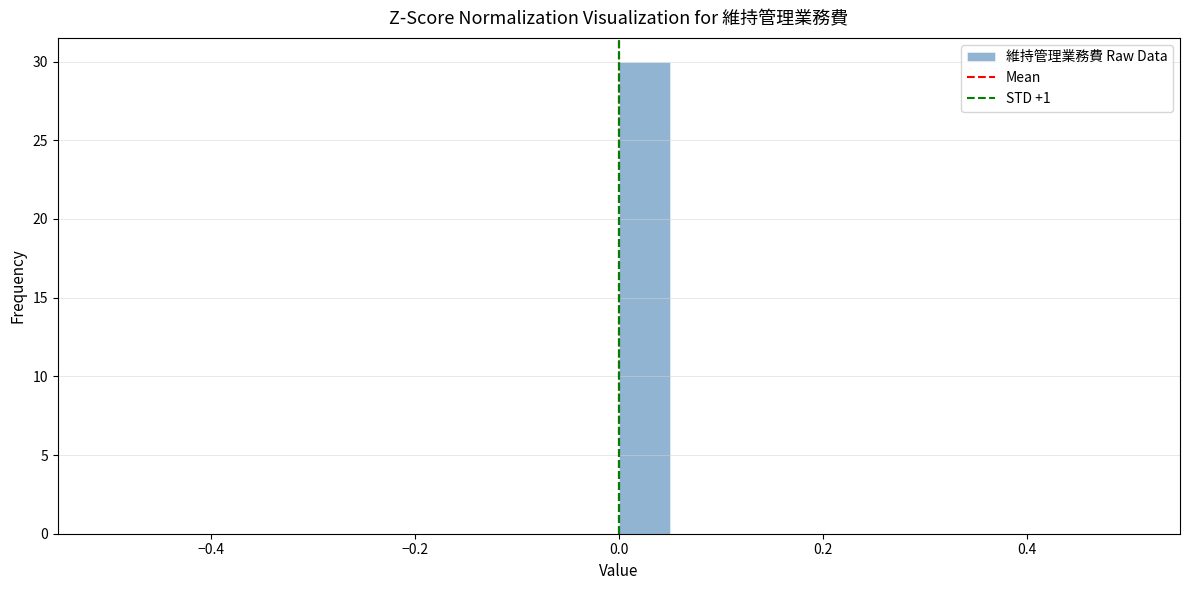

Around what value on the x-axis is the tallest bar? Give the approximate position of its centre, as read against the axis.

0.02